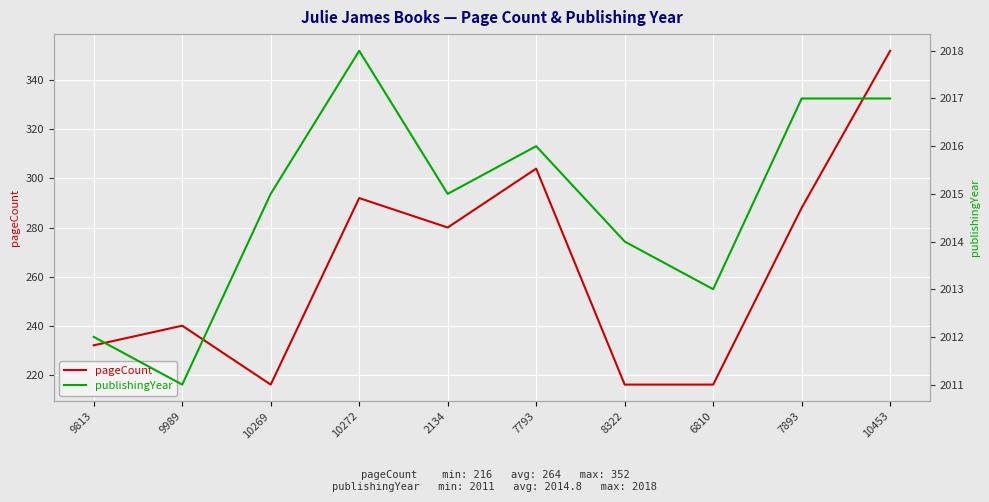

Between 10269 and 7893, which series saw the biggest shift?

pageCount